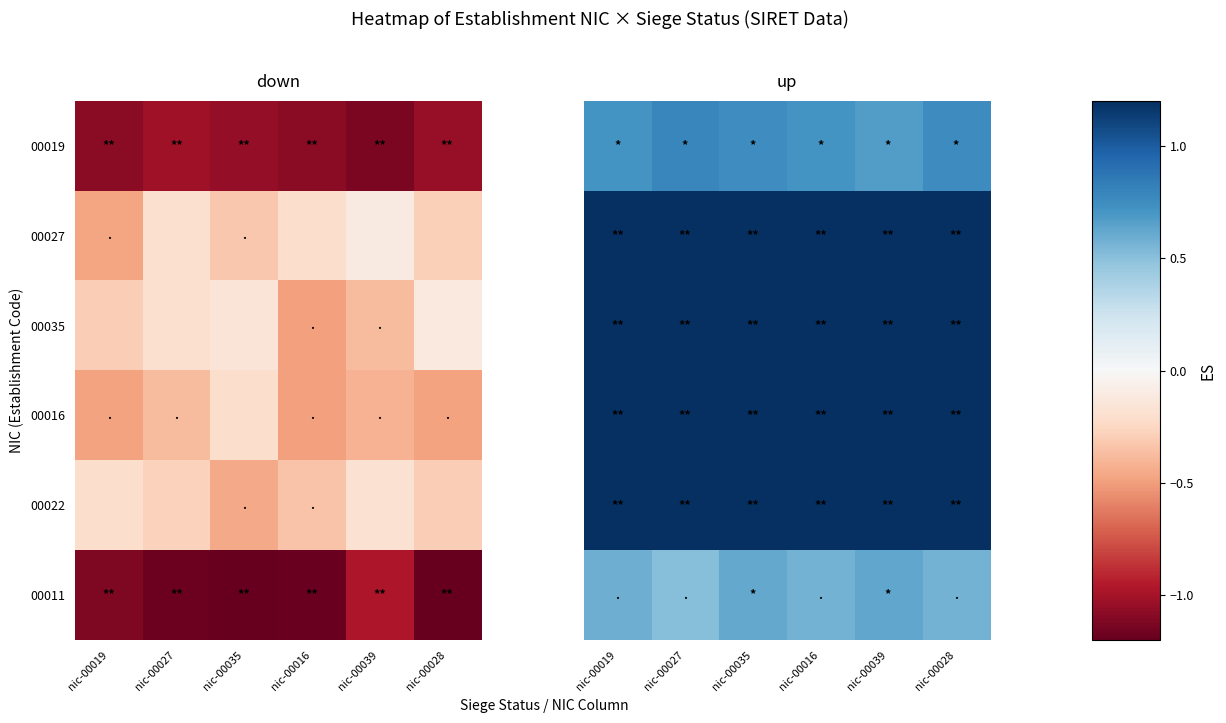

What is the greatest value displayed?

1.2